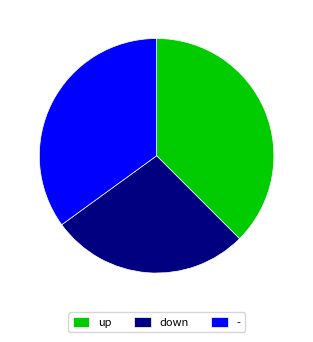

Is the sum of - and up greater than half?

Yes